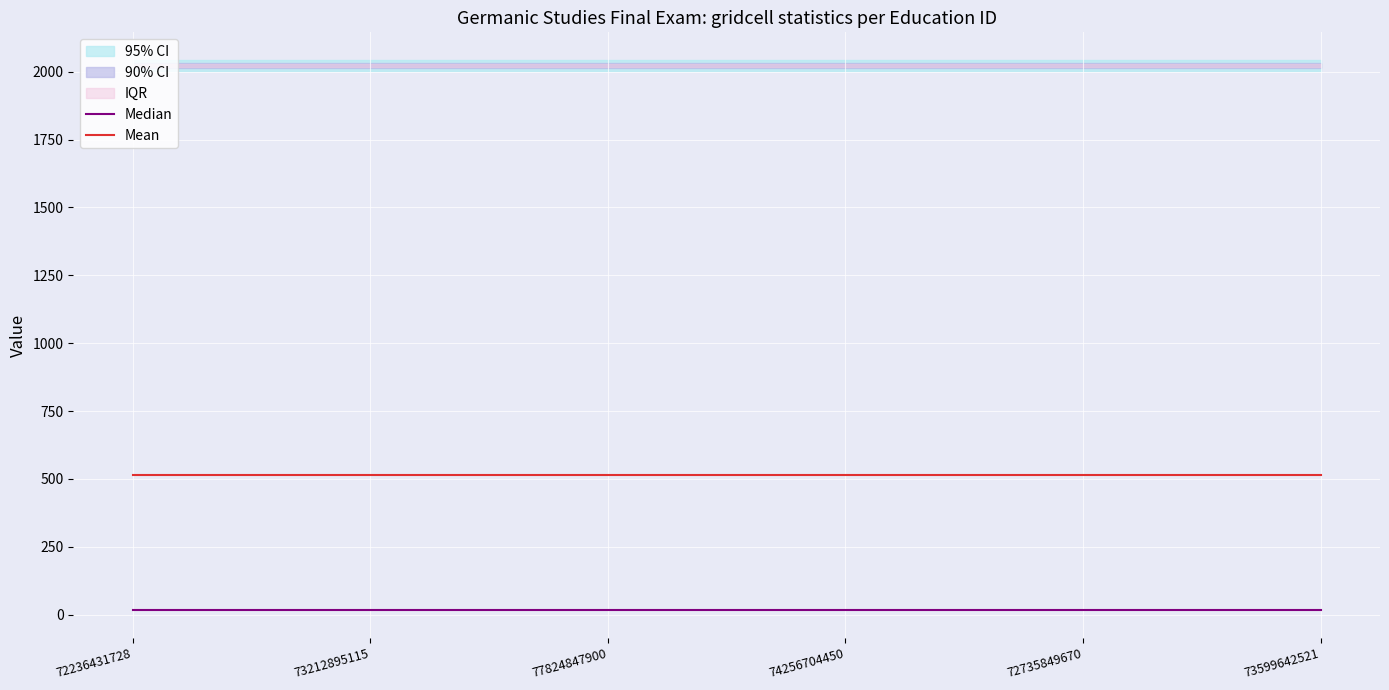

Reading right to left, extract all data points from this chart.

Median: 15.5	15.5	15.5	15.5	15.5	15.5
Mean: 513.5	513.5	513.5	513.5	513.5	513.5